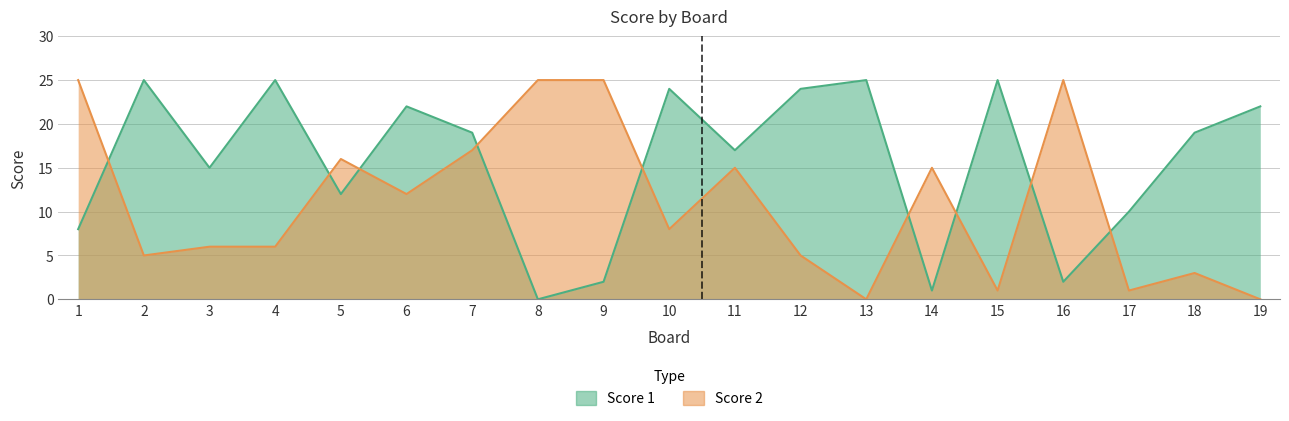

Between 4 and 13, which series saw the biggest shift?

Score 2